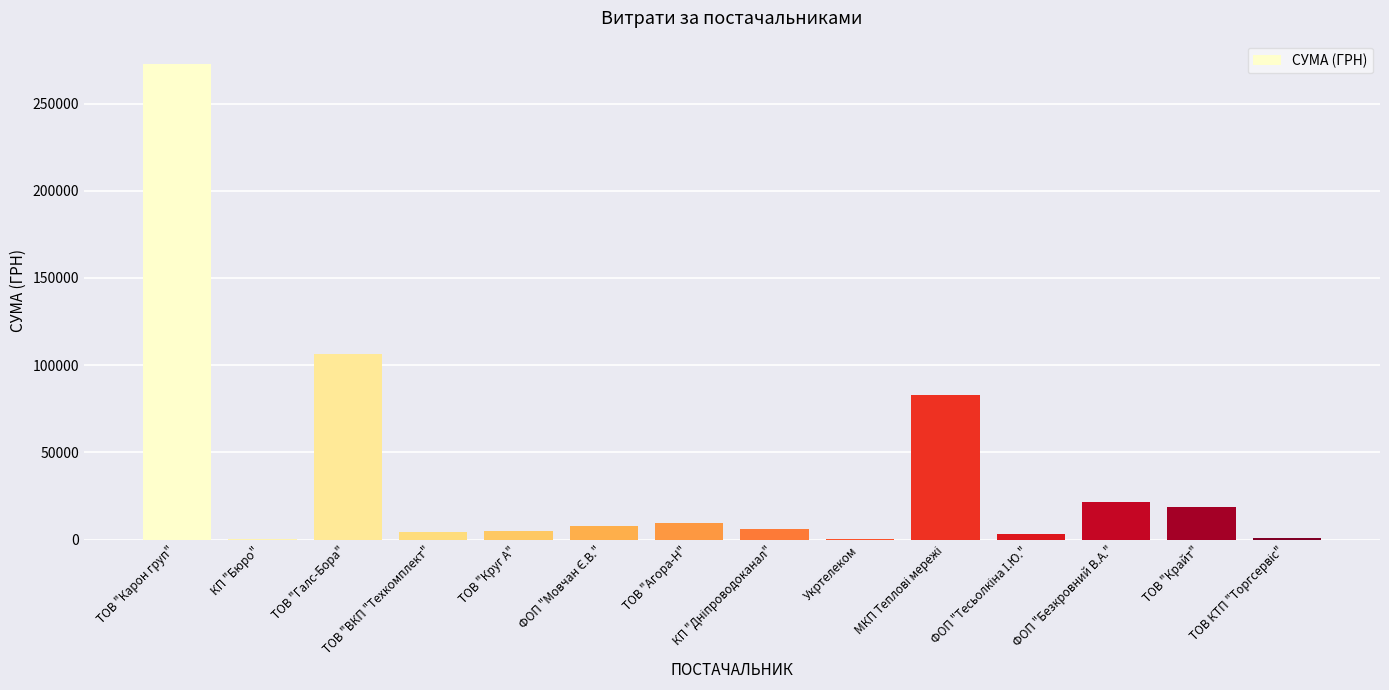

Which has a higher value, КП "Бюро" or ТОВ "Галс-Бора"?

ТОВ "Галс-Бора"